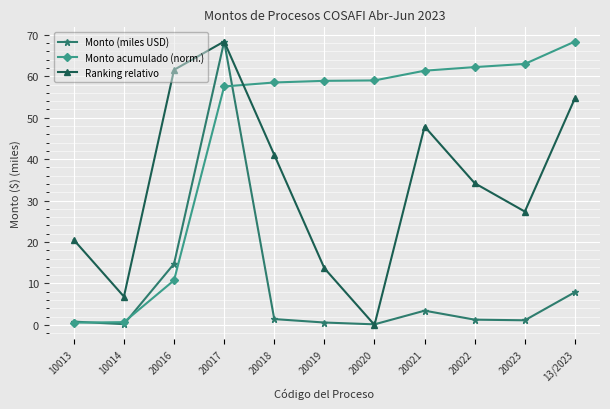

What position from the left is 20018?

5